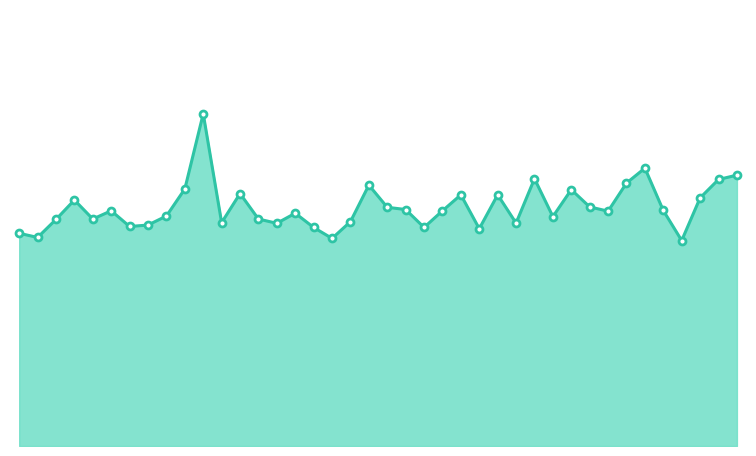

Does the chart have visible grid lines?

No